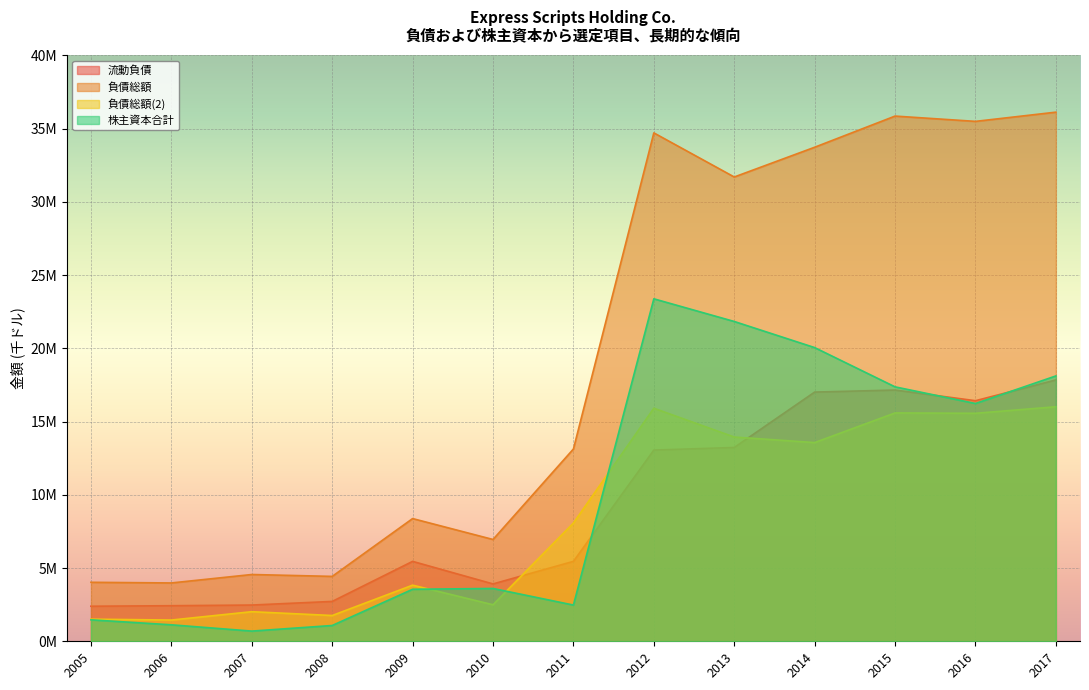

Rank the categories by 負債総額 value from highest to lowest.

2017, 2015, 2016, 2012, 2014, 2013, 2011, 2009, 2010, 2007, 2008, 2005, 2006